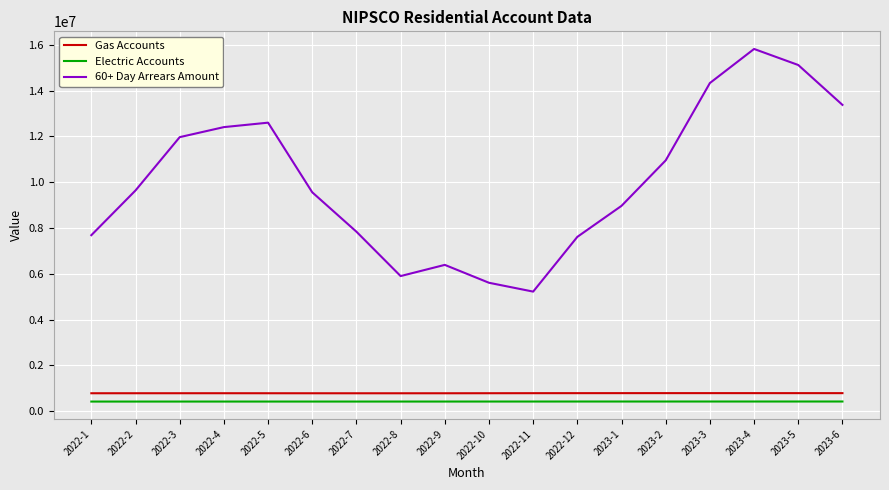

The value of 60+ Day Arrears Amount at 2022-4 is 12406209.4. True or false?

True